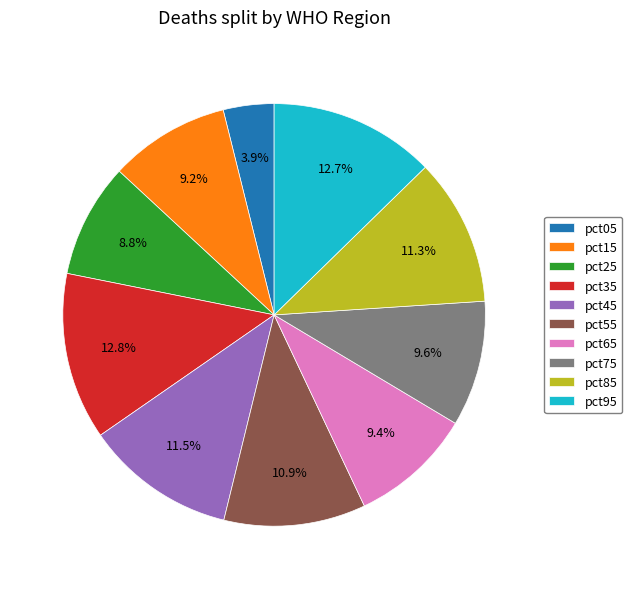

To the nearest percent, what portion does pct05 represent?

4%